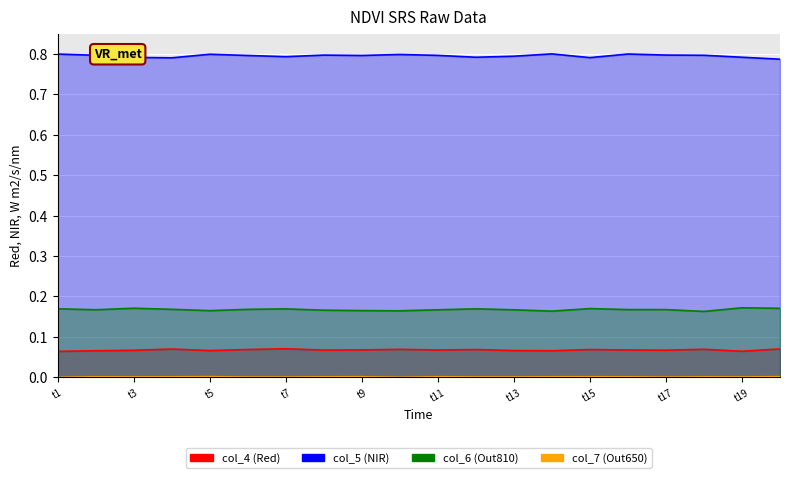

What is the total value across all series at 18?

1.0